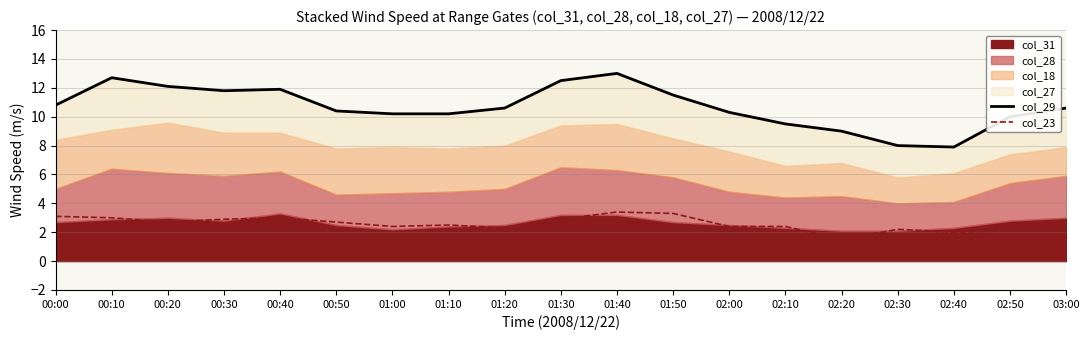

What position from the left is 02:20?

15